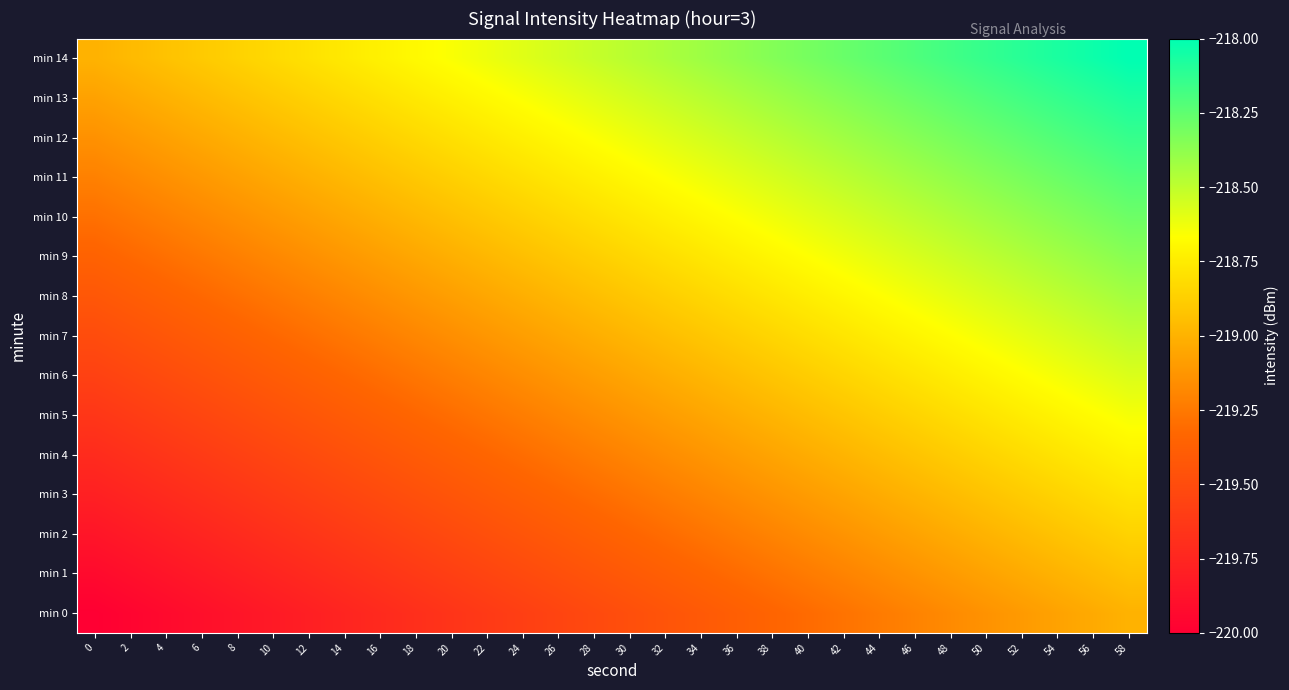

Count the number of categories in the chart.

30